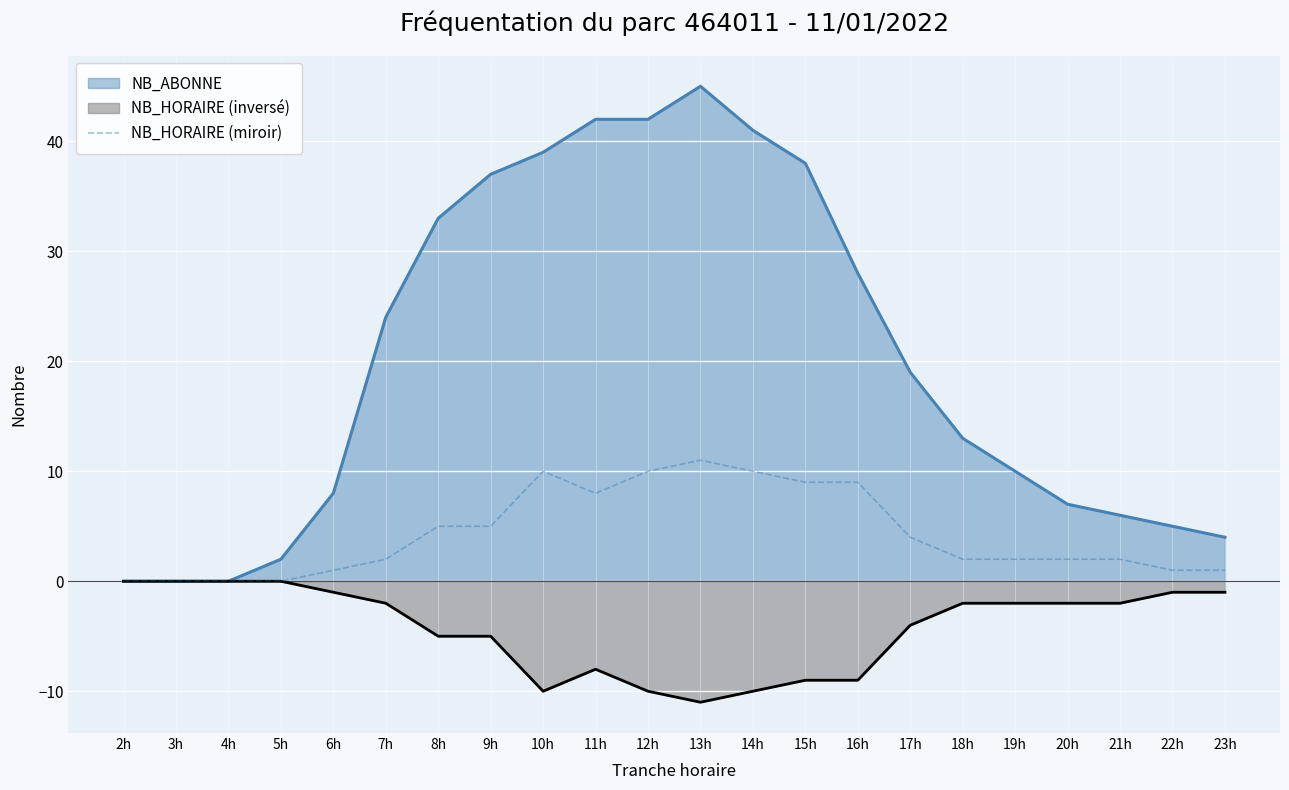

Does the chart display data point markers on the line(s)?

No